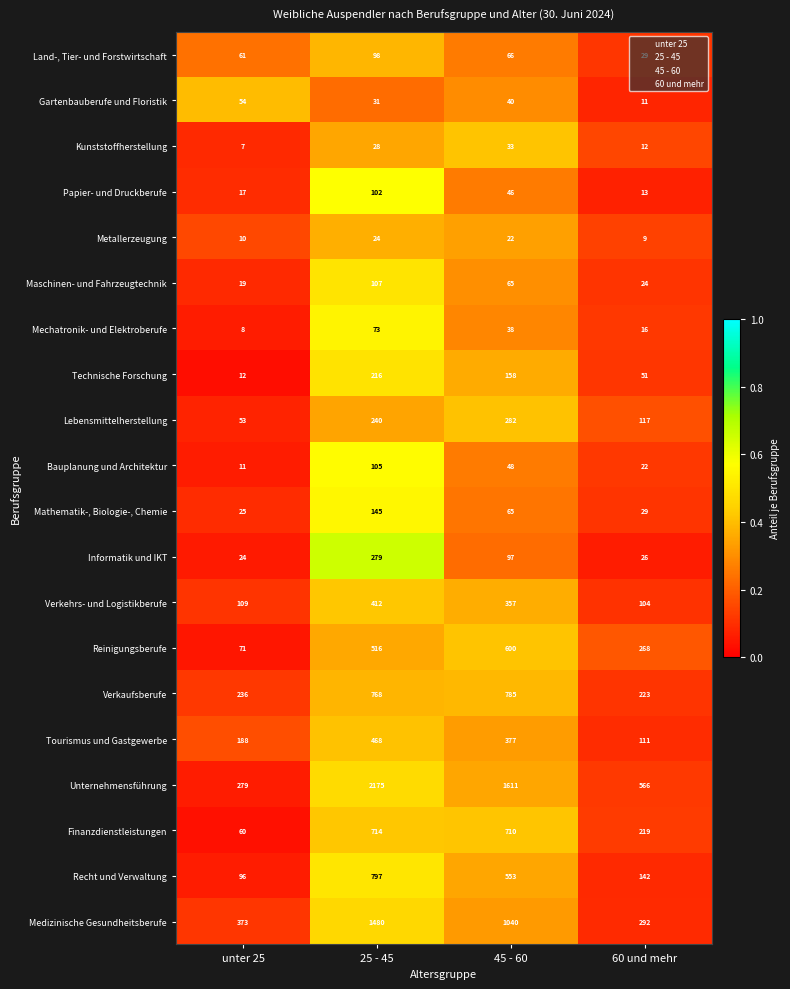

The Mathematik-, Biologie-, Chemie series shows 25 at unter 25. True or false?

True